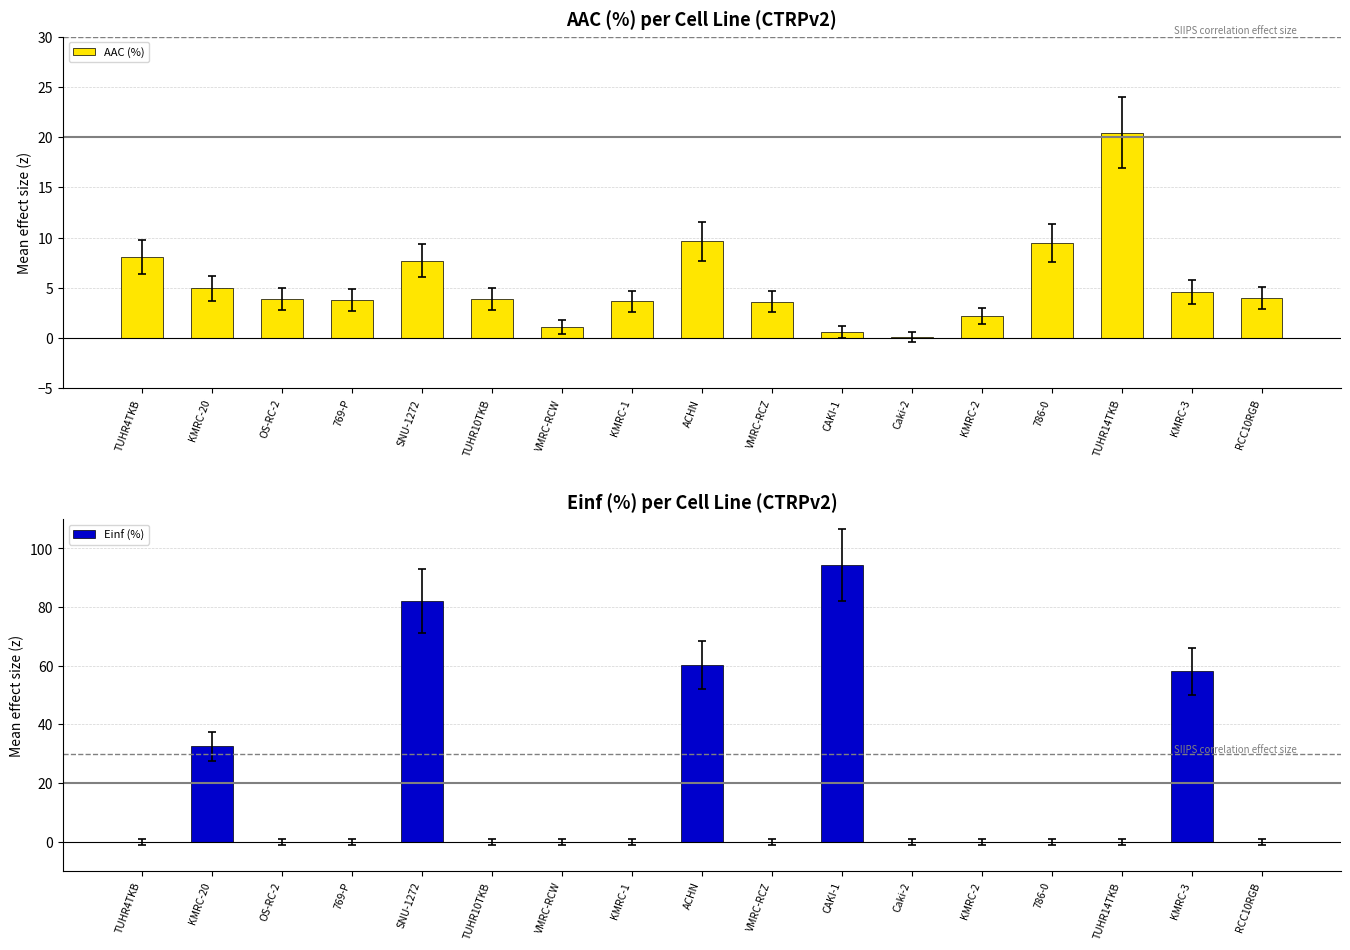

How many bars are there in total?

34